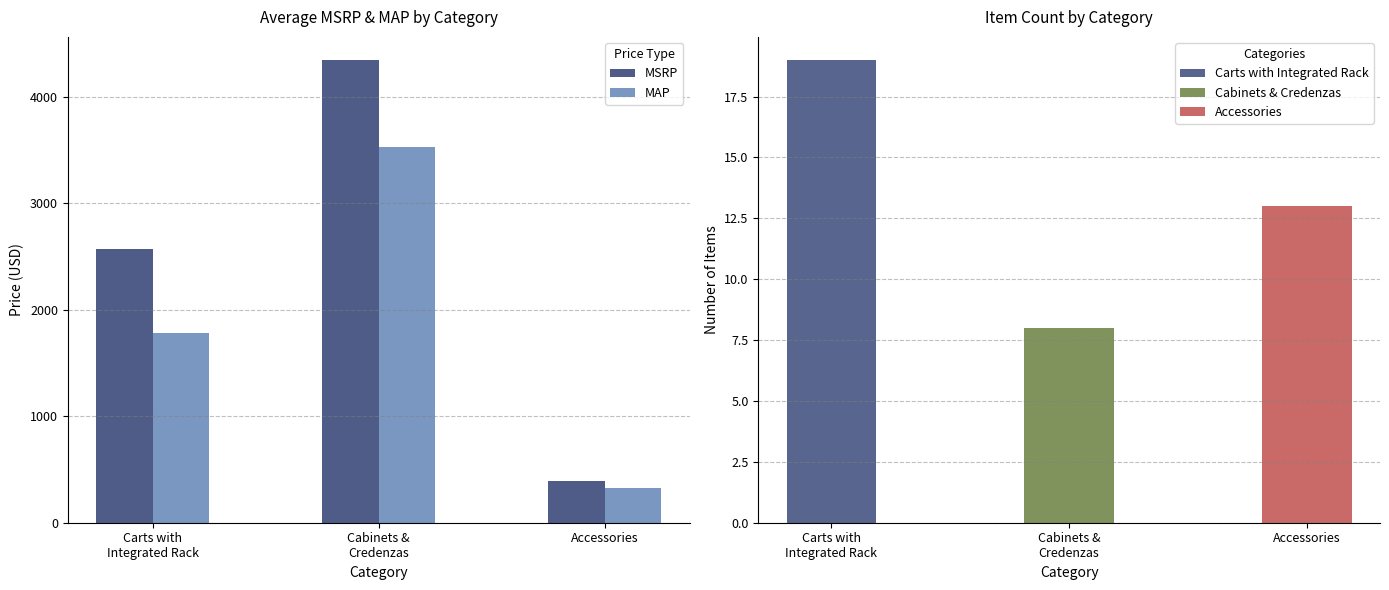

What is the lowest value of the MSRP series?

389.5